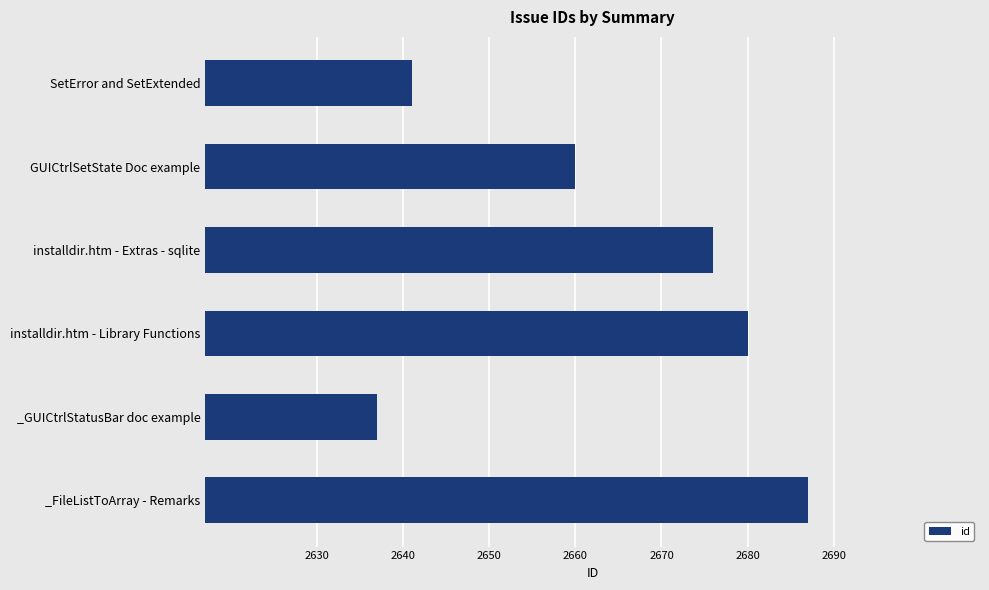

What is the difference between the maximum and minimum values?

50